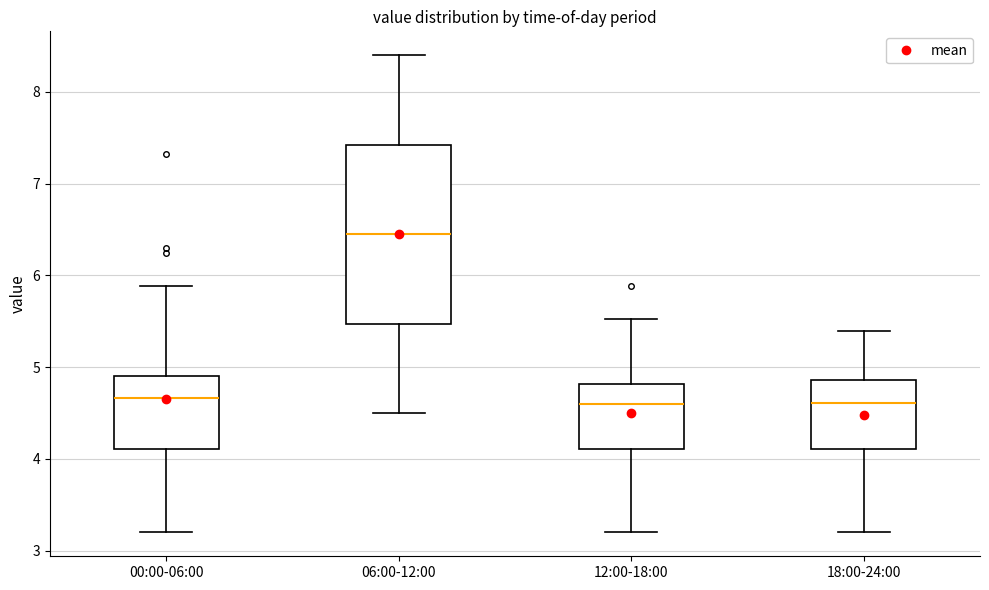

Reading left to right, read every box against the y-axis: the position of its median line, the range the box covers, and the ends of its whiskers. The values are not printed on the chart, so give them approximately, as read against the axis.

00:00-06:00: median 4.7, box 4.1 to 4.9, whiskers 3.2 to 5.9
06:00-12:00: median 6.5, box 5.5 to 7.4, whiskers 4.5 to 8.4
12:00-18:00: median 4.6, box 4.1 to 4.8, whiskers 3.2 to 5.5
18:00-24:00: median 4.6, box 4.1 to 4.9, whiskers 3.2 to 5.4